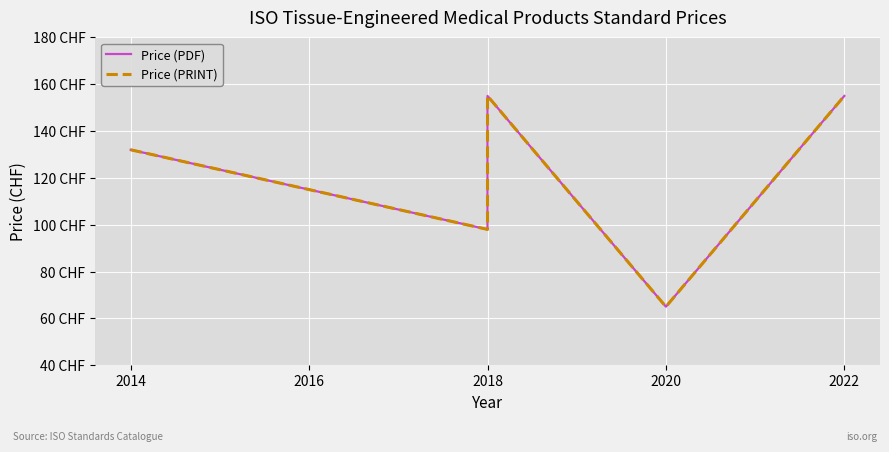

True or false: Price (PDF) and Price (PRINT) cross at least once.

False